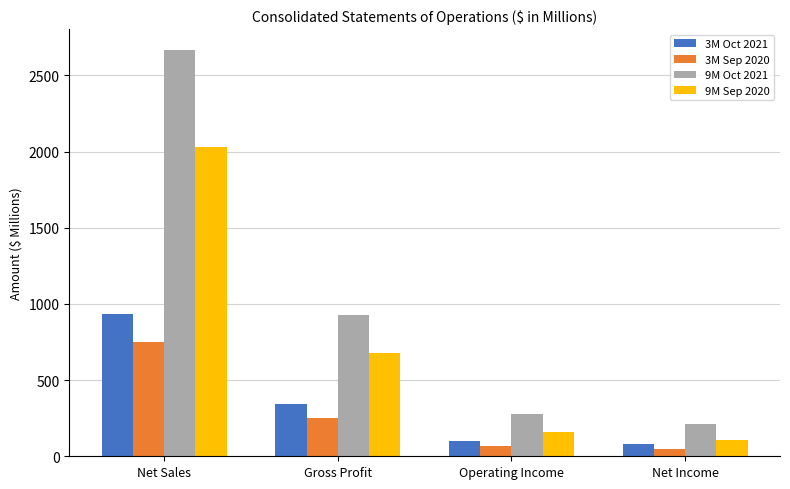

Reading left to right, extract all data points from this chart.

3M Oct 2021: 936.4	340.5	103.4	80.0
3M Sep 2020: 751.9	250.1	68.6	48.2
9M Oct 2021: 2670.5	930.2	278.4	210.9
9M Sep 2020: 2029.4	679.0	157.6	109.8